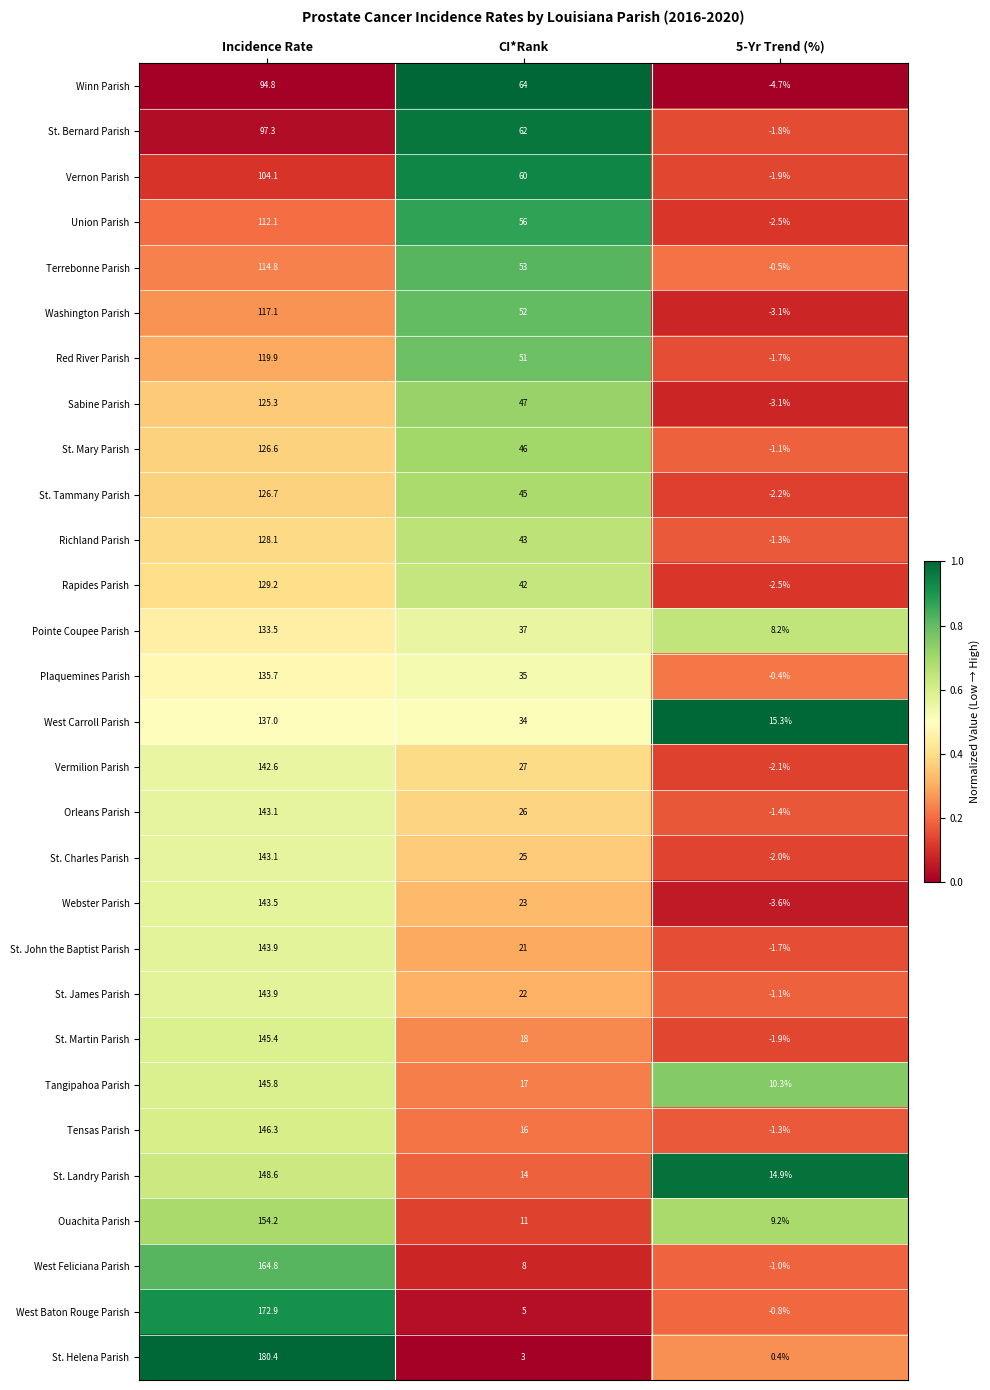

How many categories are shown in the chart?

3